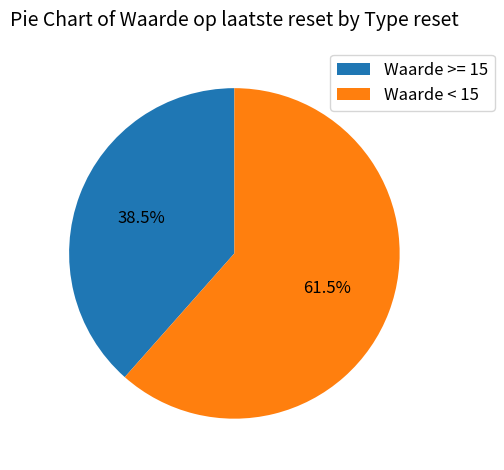

What portion of the pie excludes Waarde < 15?

38.5%